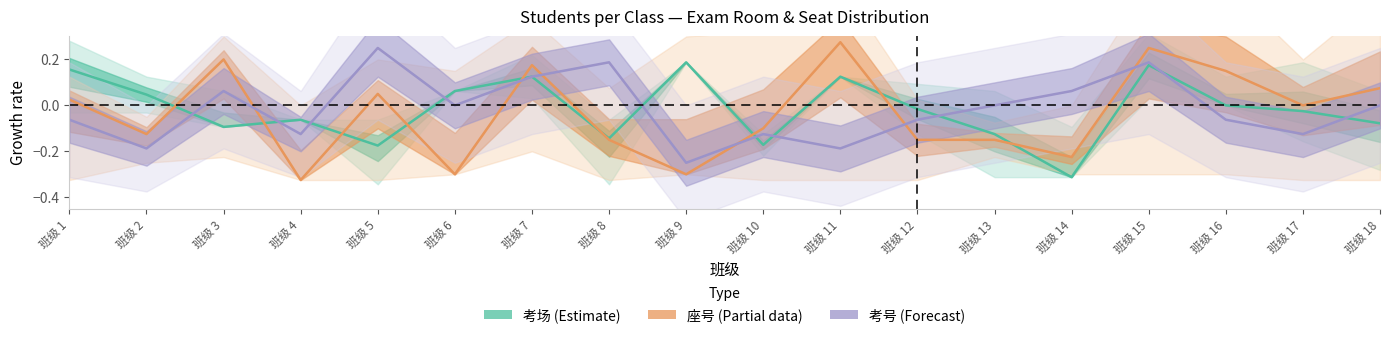

Reading left to right, what are all the values shown in this chart?

考场 (Estimate): 班级 1=0.2	班级 2=0.0	班级 3=-0.1	班级 4=-0.1	班级 5=-0.2	班级 6=0.1	班级 7=0.1	班级 8=-0.1	班级 9=0.2	班级 10=-0.2	班级 11=0.1	班级 12=-0.0	班级 13=-0.1	班级 14=-0.3	班级 15=0.2	班级 16=0.0	班级 17=-0.0	班级 18=-0.1
座号 (Partial data): 班级 1=0.0	班级 2=-0.1	班级 3=0.2	班级 4=-0.3	班级 5=0.1	班级 6=-0.3	班级 7=0.2	班级 8=-0.1	班级 9=-0.3	班级 10=-0.1	班级 11=0.3	班级 12=-0.1	班级 13=-0.1	班级 14=-0.2	班级 15=0.2	班级 16=0.1	班级 17=0.0	班级 18=0.1
考号 (Forecast): 班级 1=-0.1	班级 2=-0.2	班级 3=0.1	班级 4=-0.1	班级 5=0.2	班级 6=0.0	班级 7=0.1	班级 8=0.2	班级 9=-0.2	班级 10=-0.1	班级 11=-0.2	班级 12=-0.1	班级 13=0.0	班级 14=0.1	班级 15=0.2	班级 16=-0.1	班级 17=-0.1	班级 18=0.0